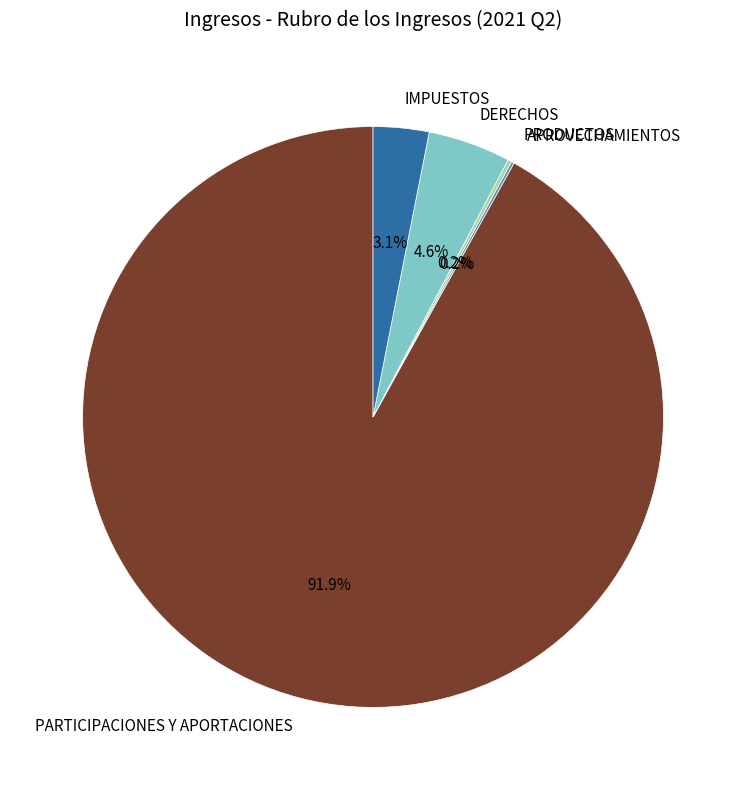

What is the ratio of the value at PARTICIPACIONES Y APORTACIONES to the value at IMPUESTOS?

29.6